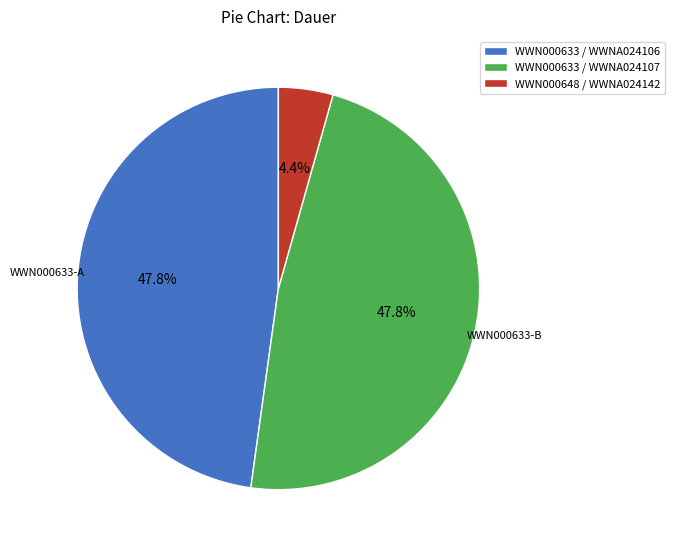

Is there a majority slice in this chart?

No